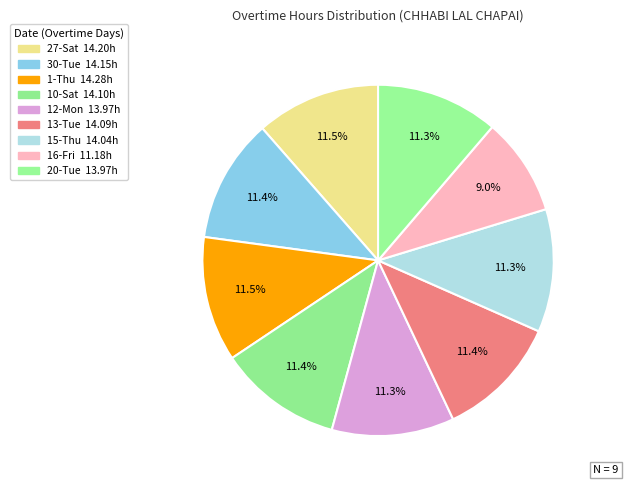

Between 27-Sat and 13-Tue, which is larger?

27-Sat